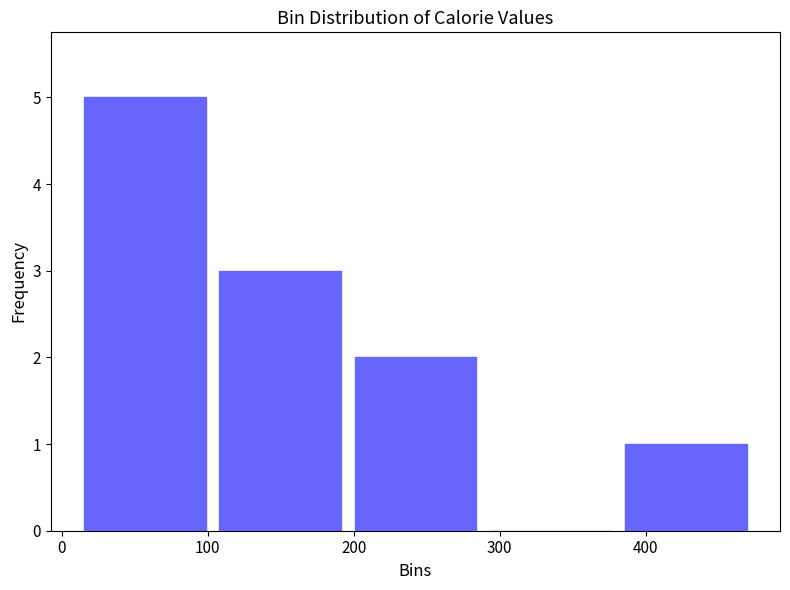

Which range on the x-axis has the tallest bar?

10 to 100